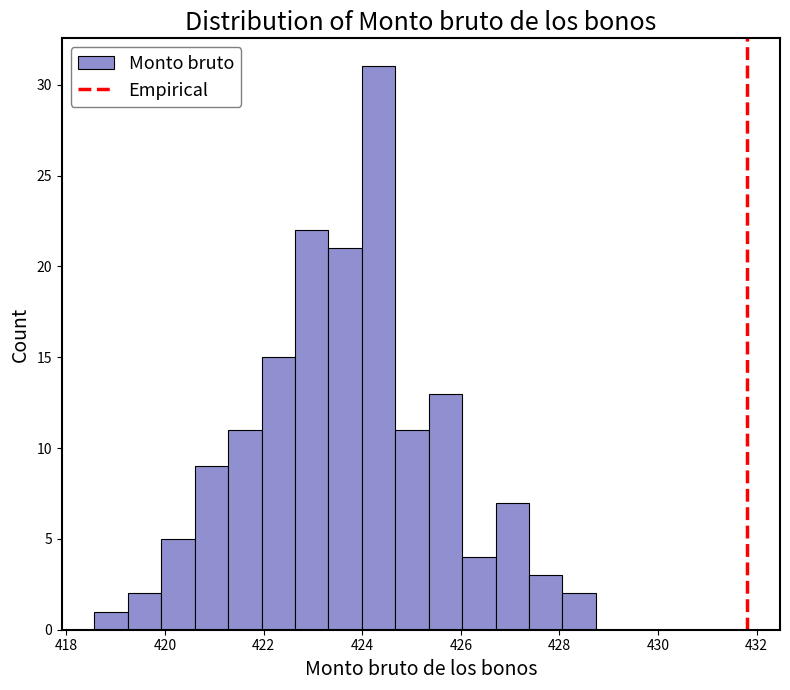

Around what value on the x-axis is the tallest bar? Give the approximate position of its centre, as read against the axis.

424.4